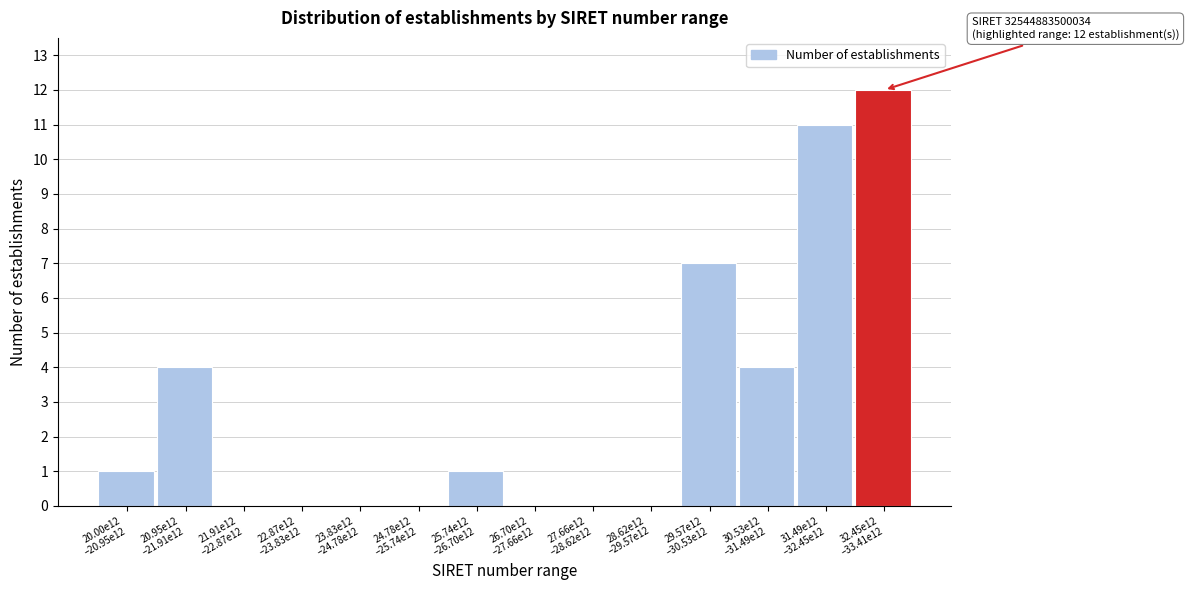

What is the sum of all values?

40